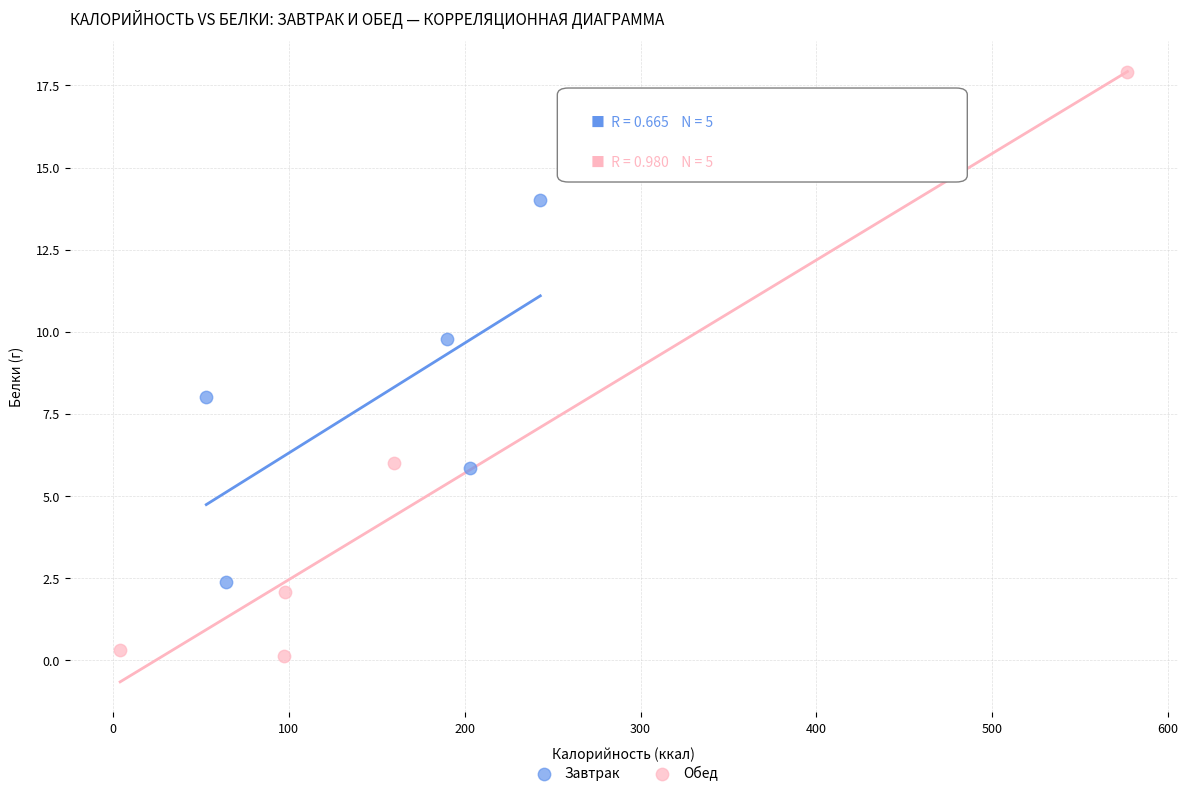

What are all the series names shown in the legend?

Завтрак, Обед